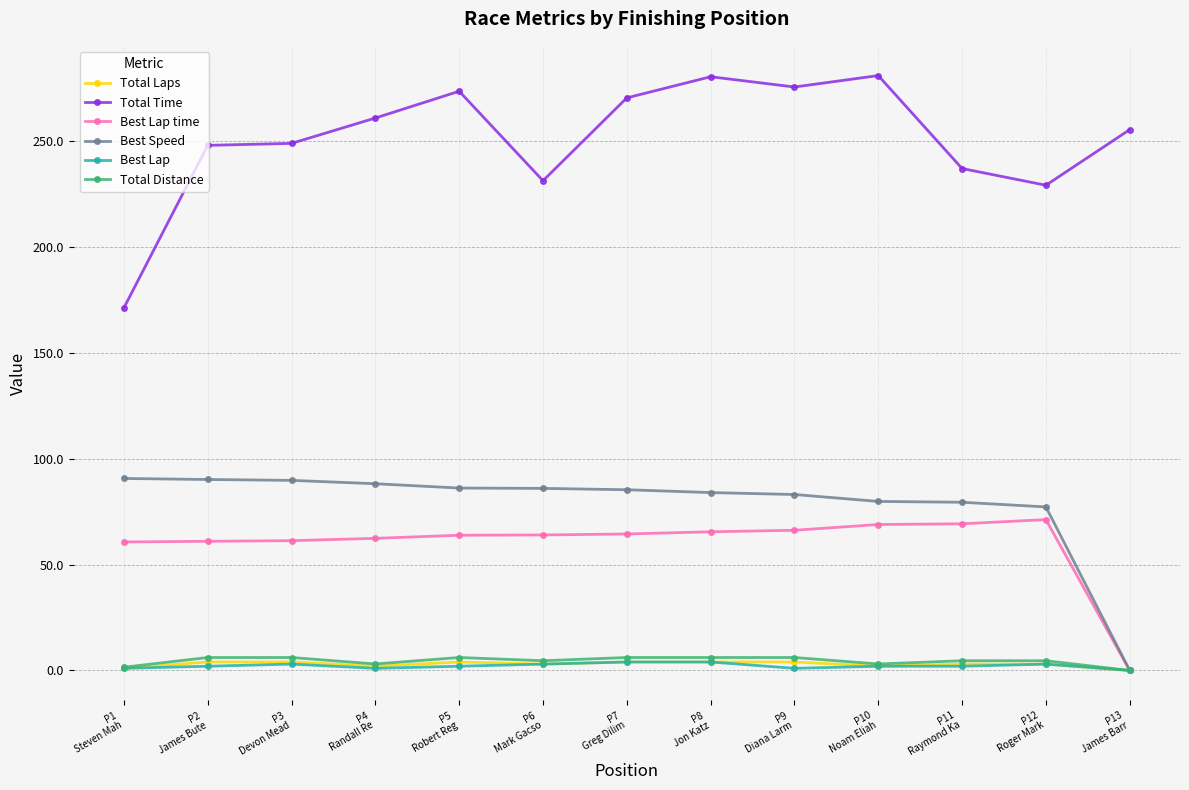

At how many categories does at least one series exceed 30?

13